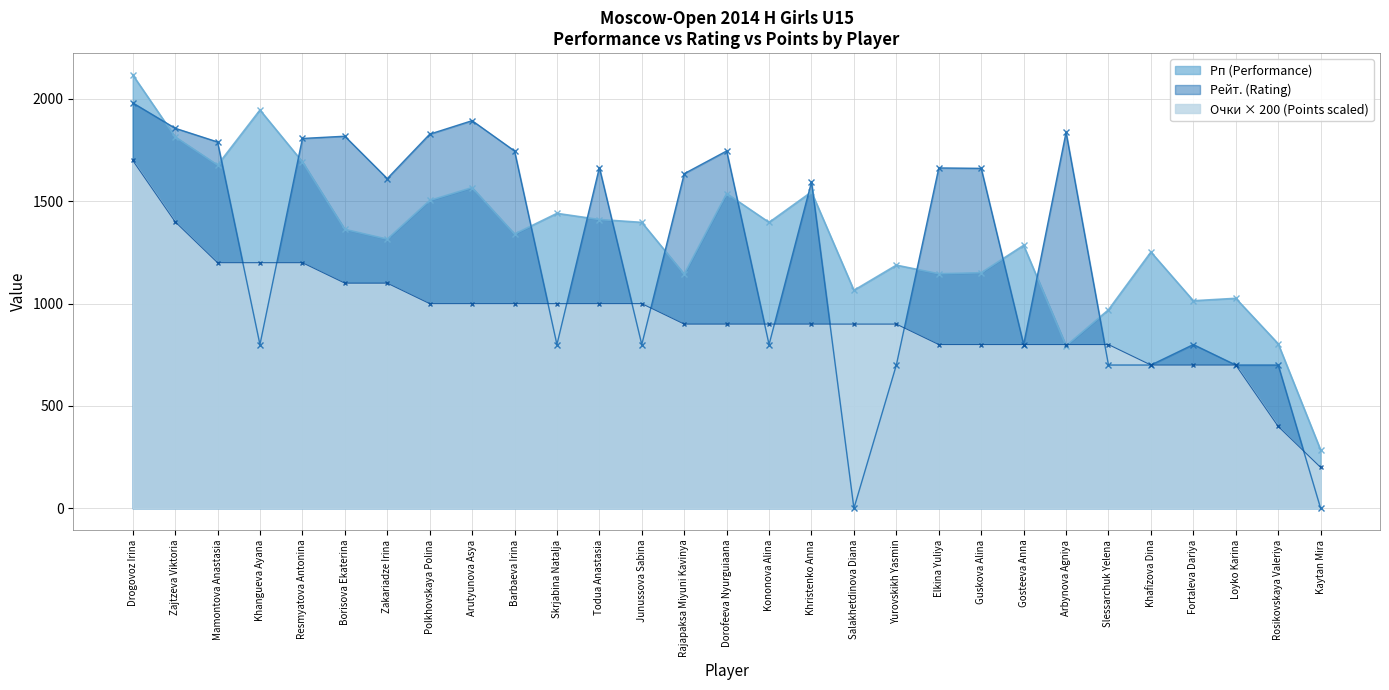

Between Mamontova Anastasia and Zakariadze Irina, which series saw the biggest shift?

Рп (Performance)